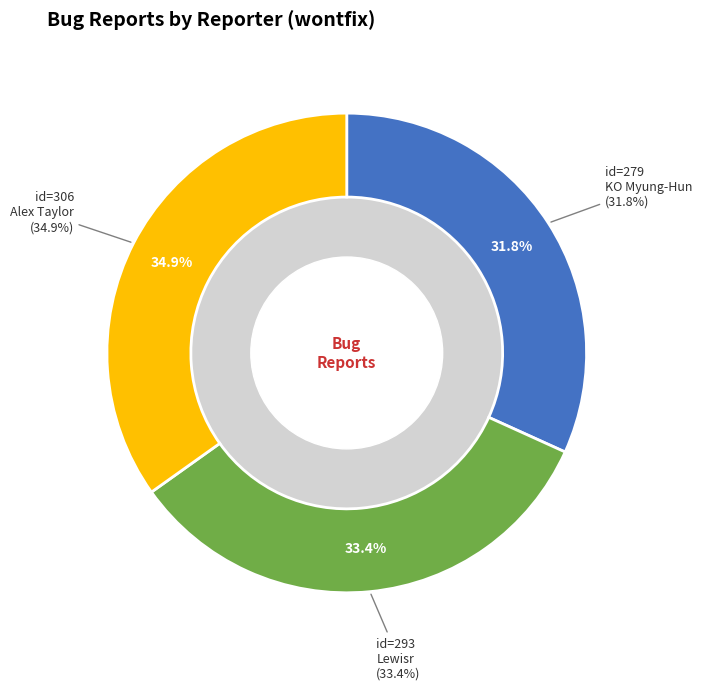

Which has a higher value, KO Myung-Hun or Lewisr?

Lewisr